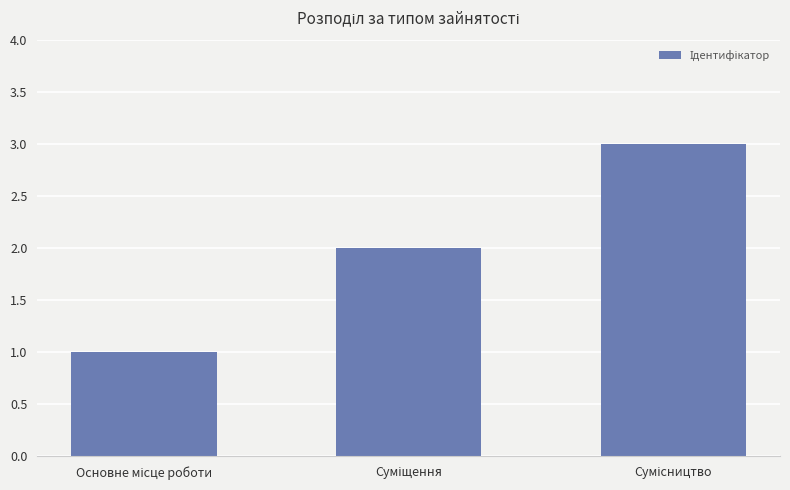

Are the bars horizontal?

No